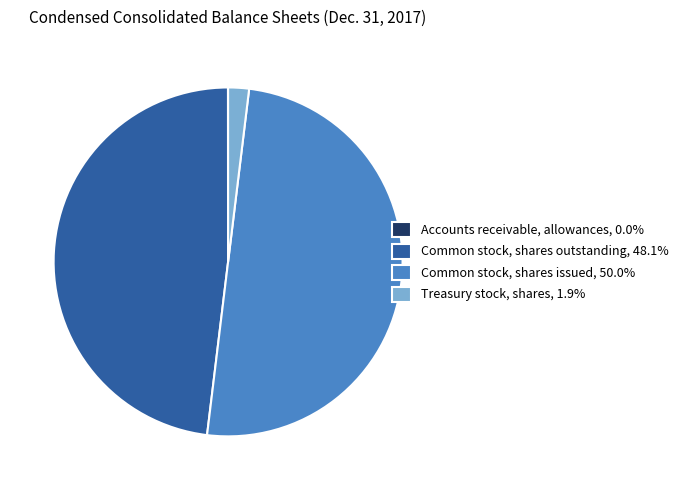

Does Treasury stock, shares, 1.9% represent more than half of the total?

No